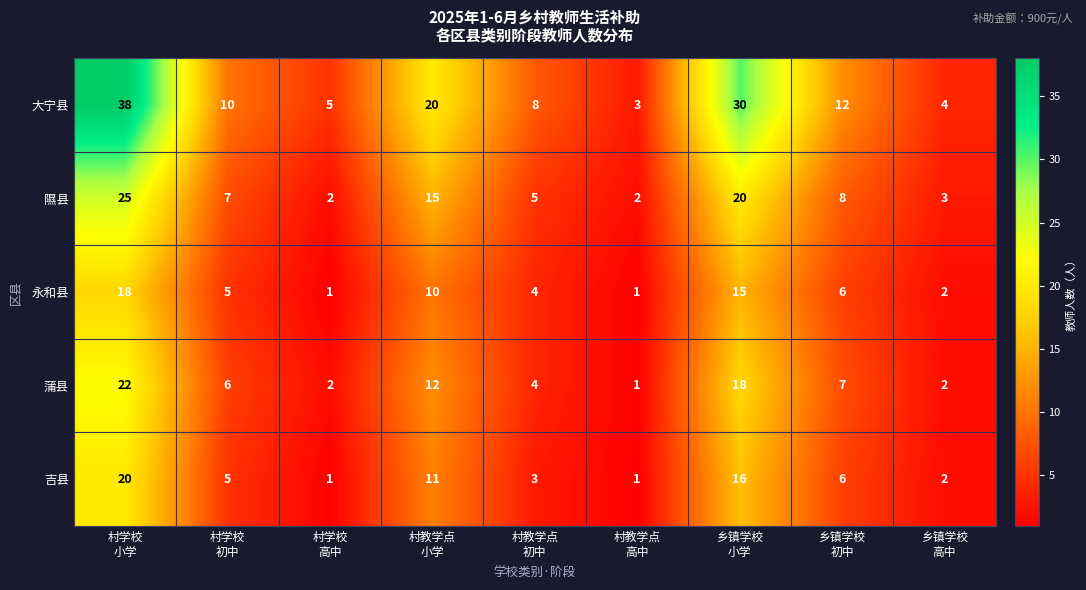

What is the highest value of the 大宁县 series?

38